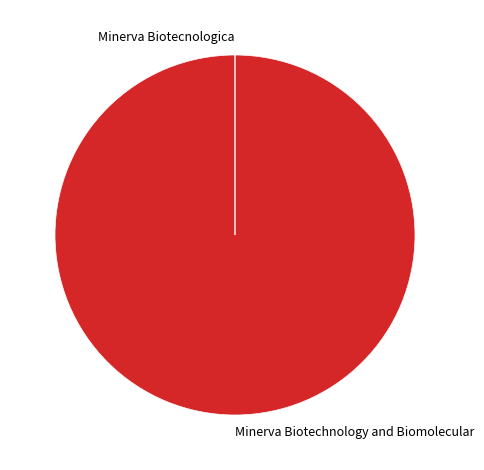

Which category has the biggest portion of the pie?

Minerva Biotechnology and Biomolecular